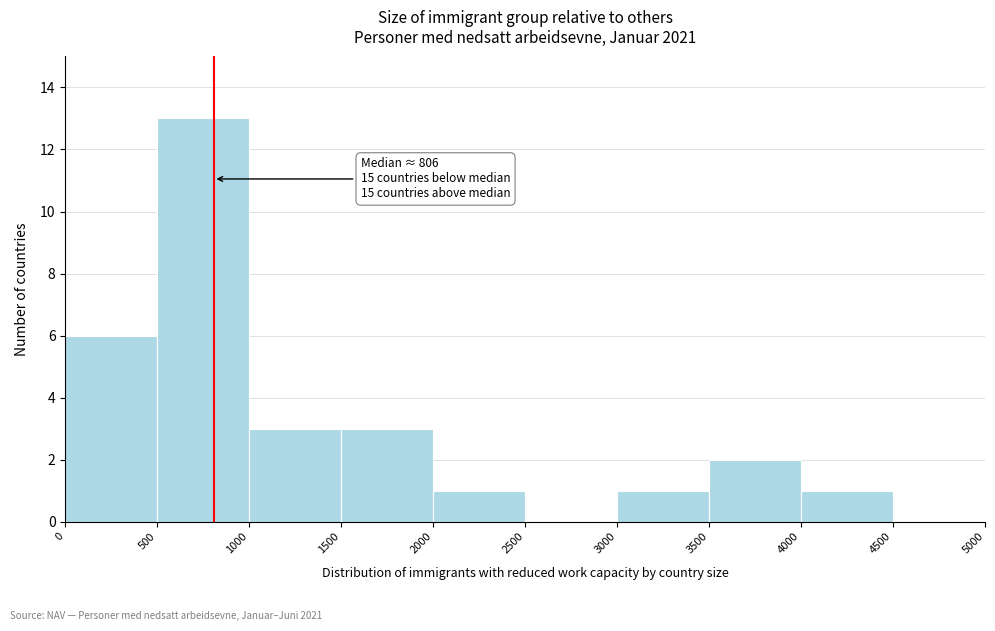

Which range on the x-axis has the tallest bar?

500 to 1000